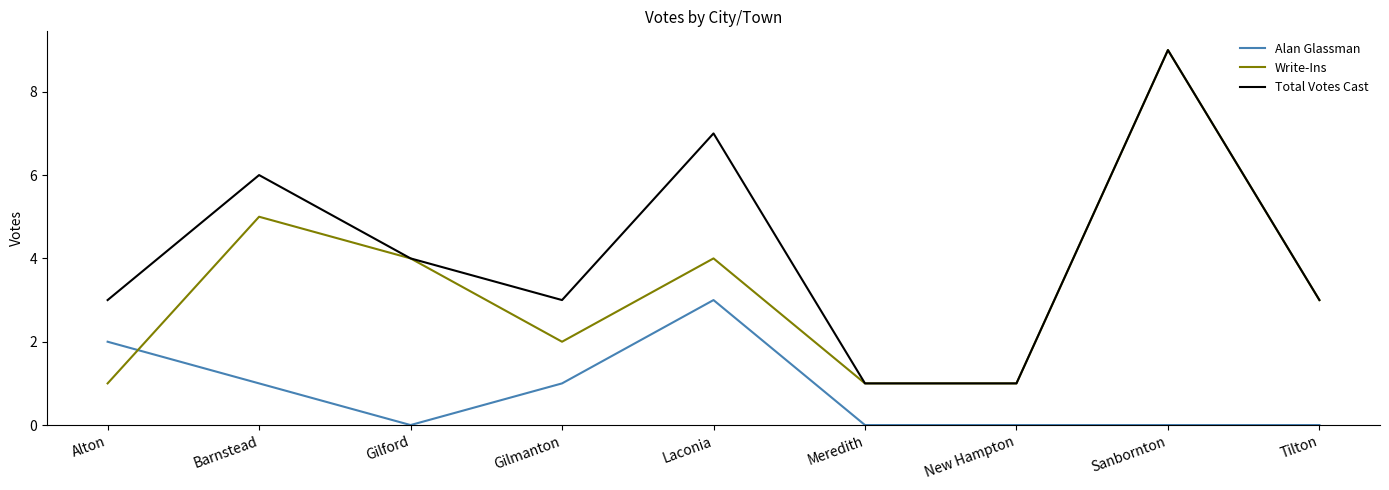

True or false: Write-Ins has more than 1 interior local peaks.

True